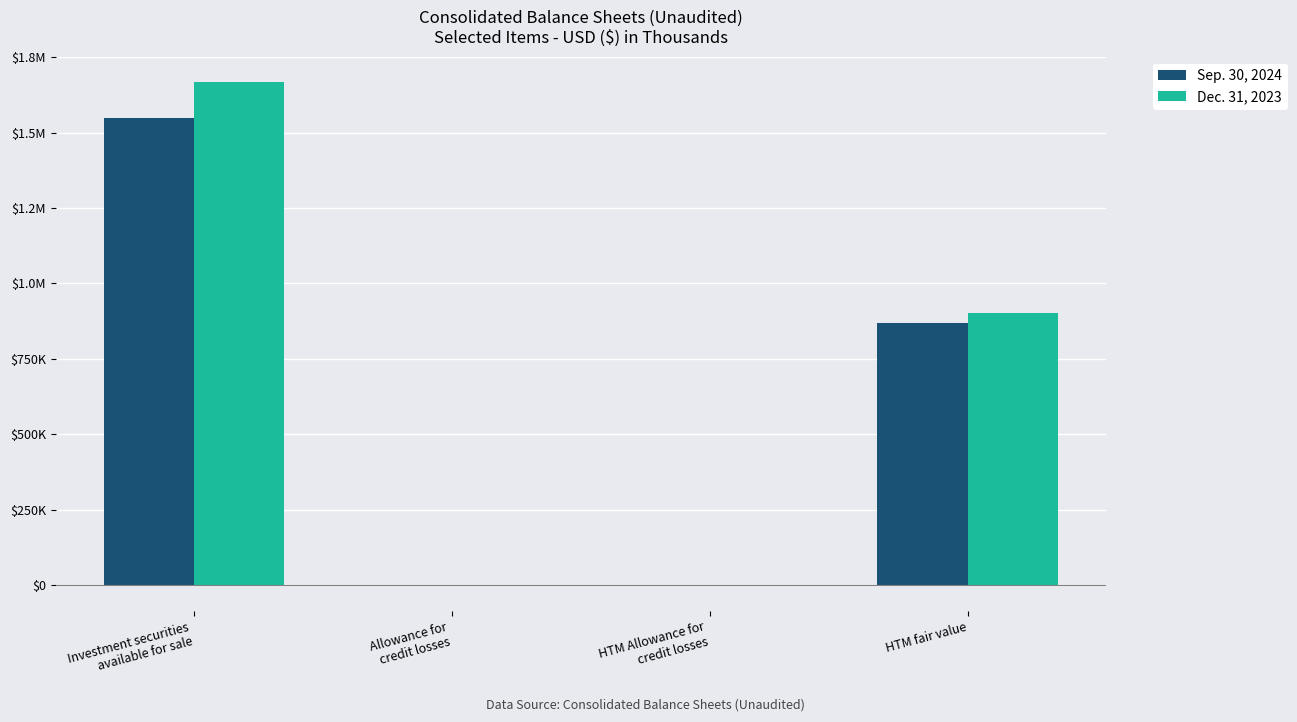

What are all the series names shown in the legend?

Sep. 30, 2024, Dec. 31, 2023